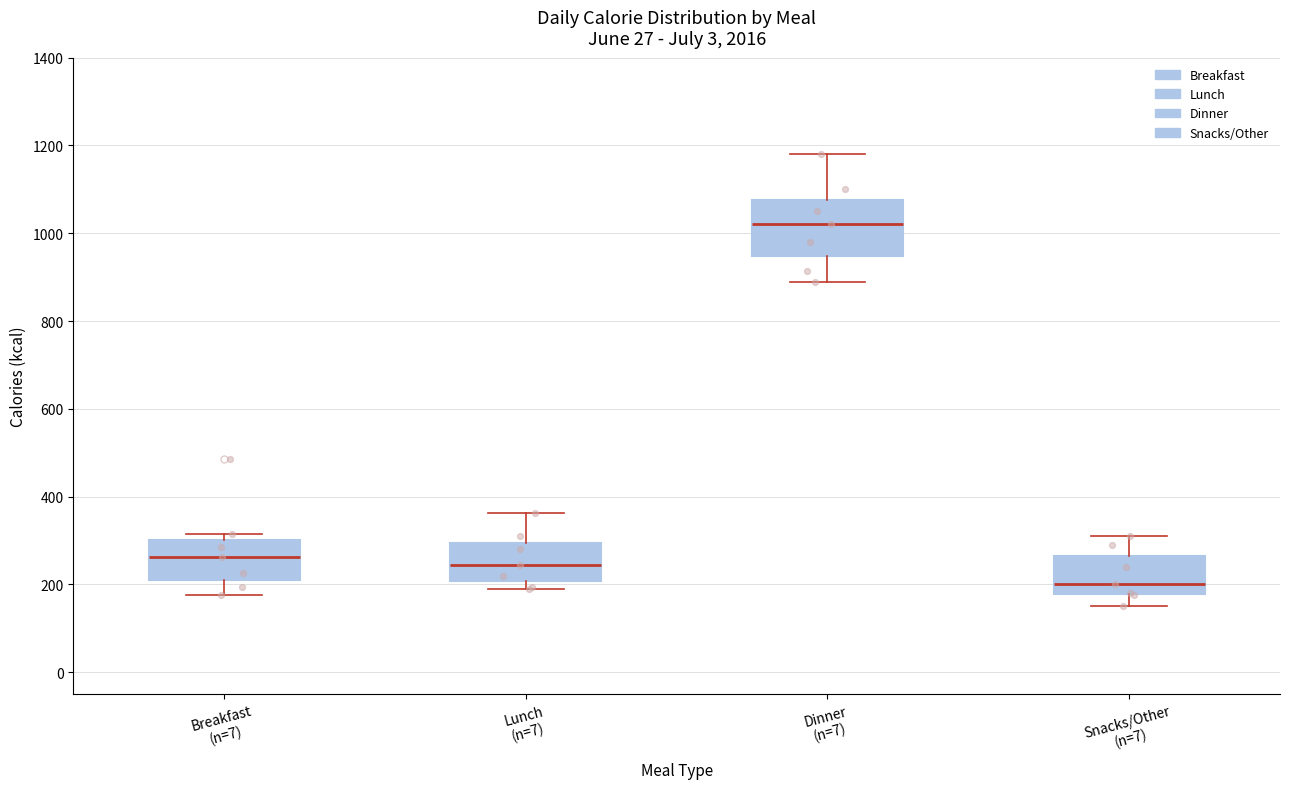

Comparing the boxes themselves (not the whiskers), which one is the tallest?

Dinner (n=7)